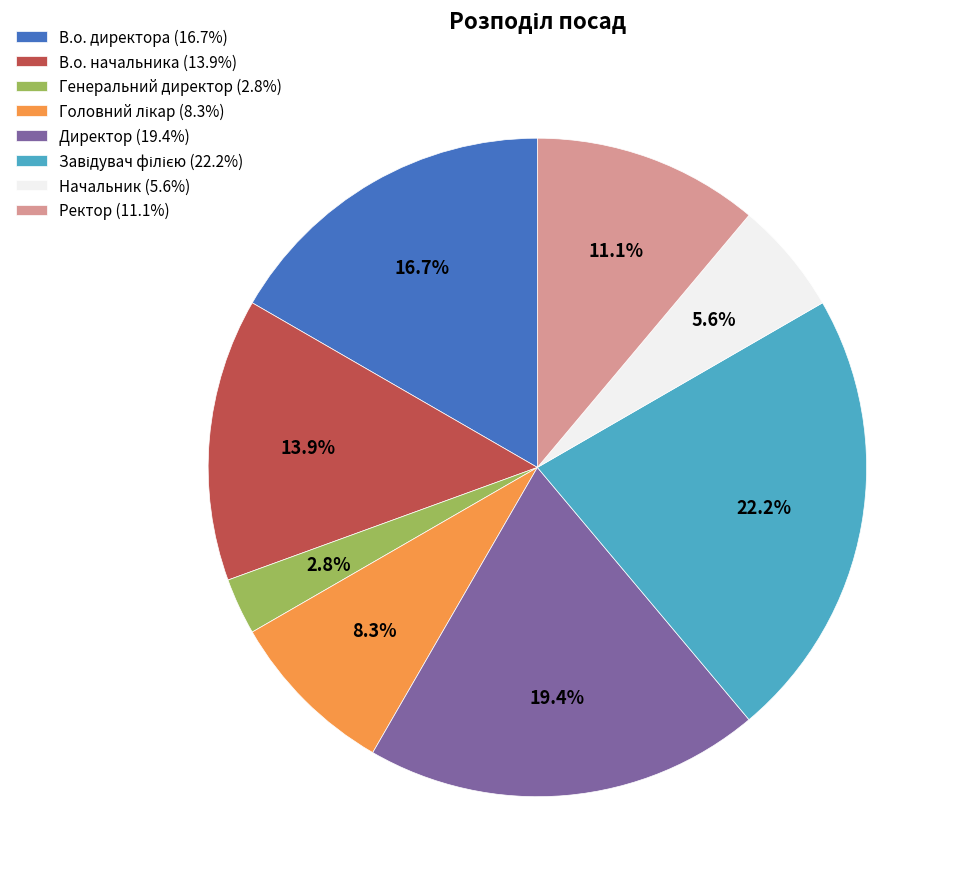

Which slice is the smallest?

Генеральний директор